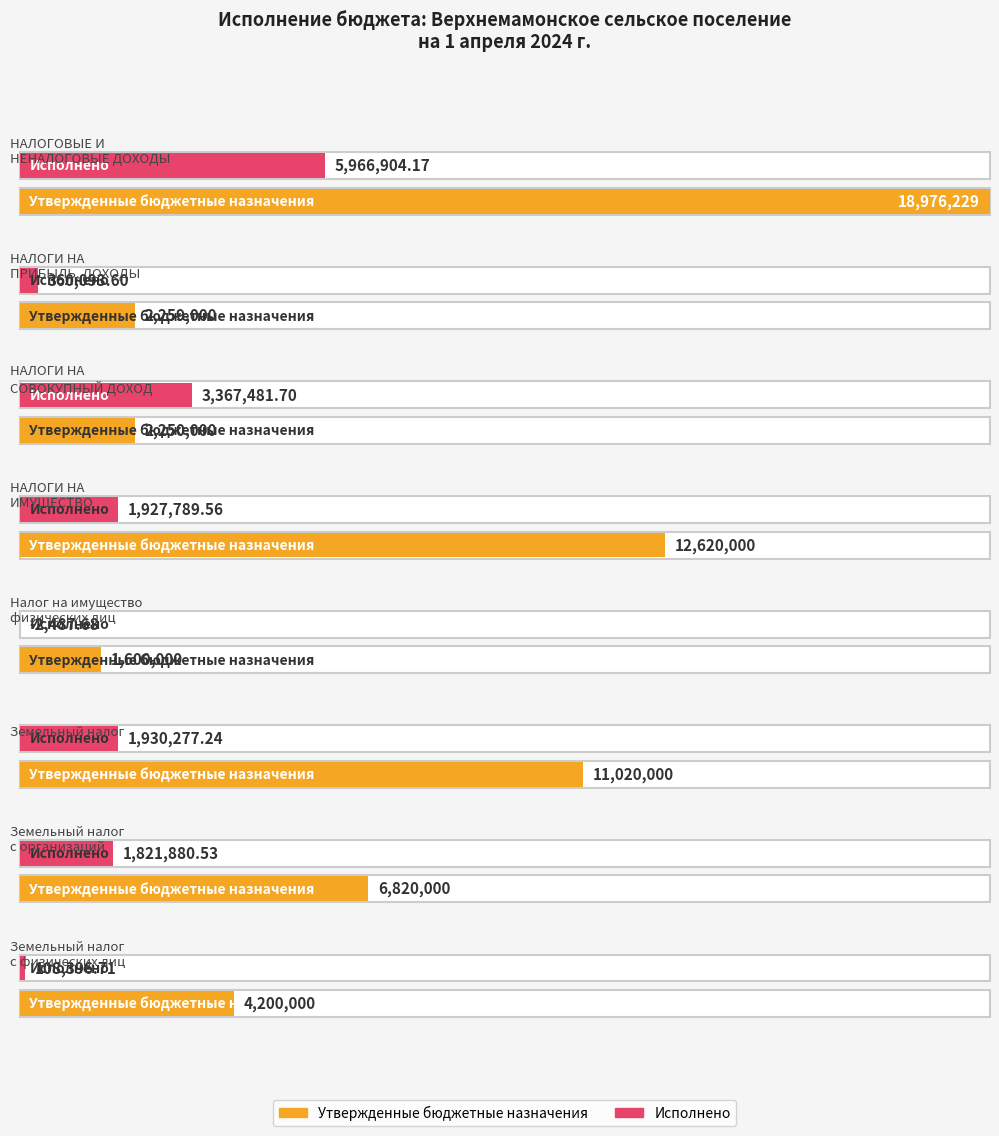

Between НАЛОГОВЫЕ И
НЕНАЛОГОВЫЕ ДОХОДЫ and Земельный налог
с физических лиц, which series saw the biggest shift?

Утвержденные бюджетные назначения